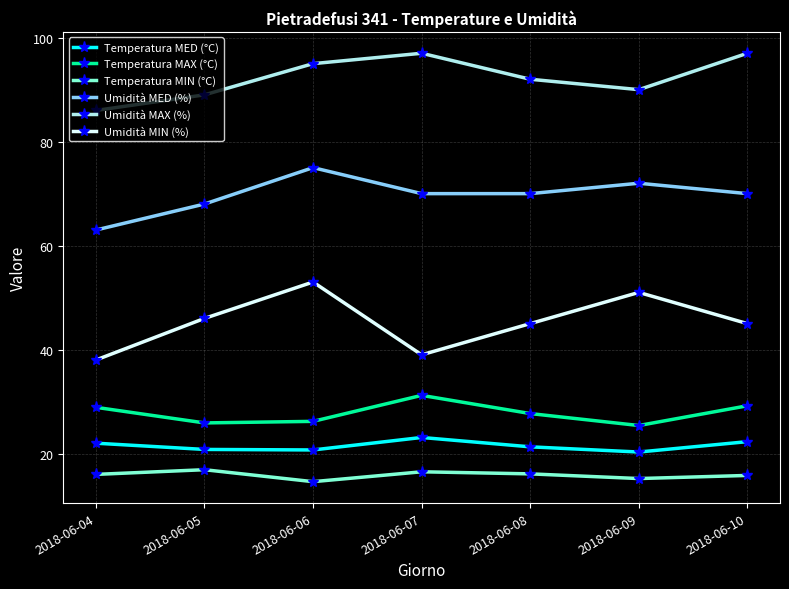

What is the lowest value of the Umidità MAX (%) series?

86.0